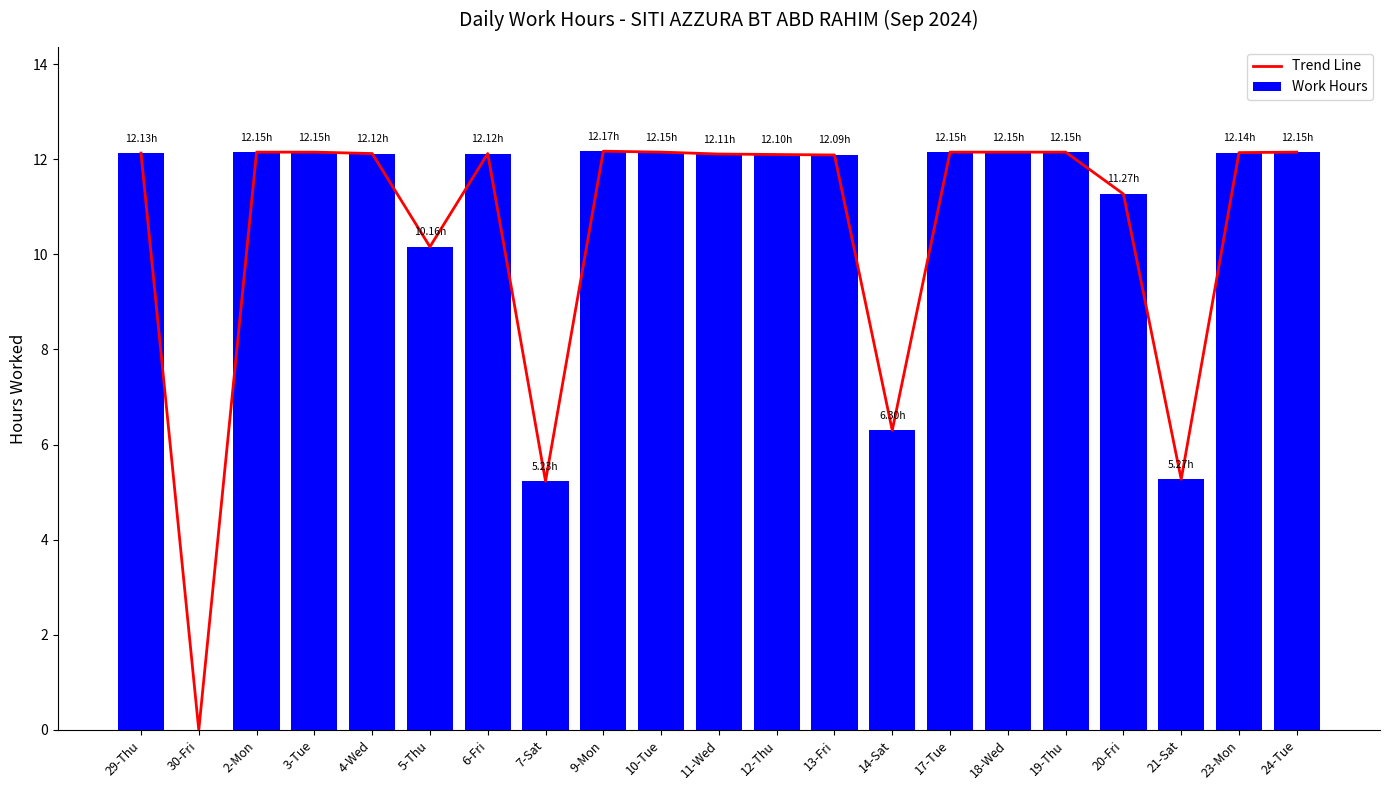

Where is Work Hours nearest to the value 6?

14-Sat